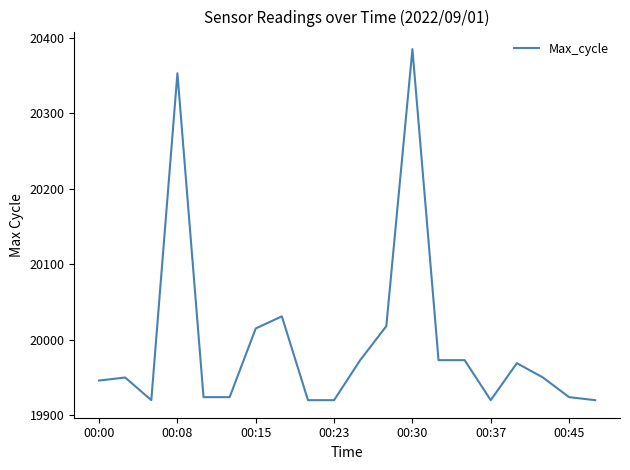

What is the smallest value displayed?

19920